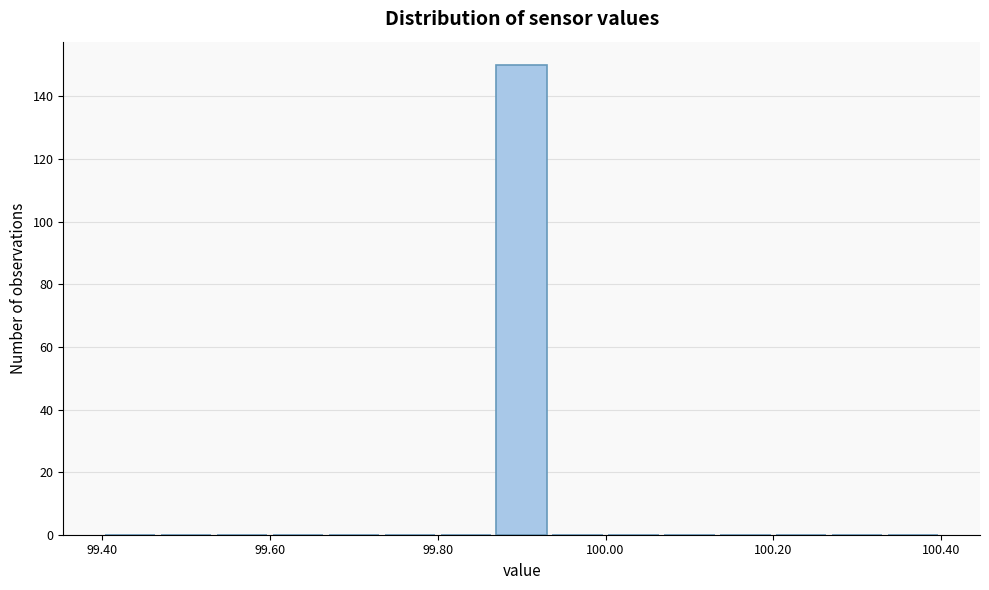

Read against the x-axis, roughly where is the centre of the tallest bar?

99.90